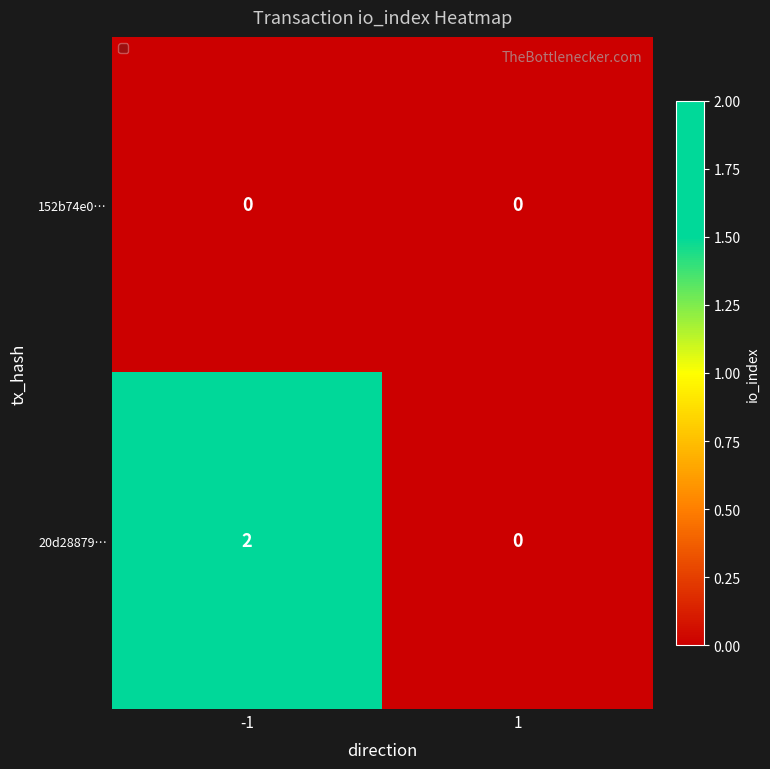

The value of 20d28879… at 1 is 1. True or false?

False